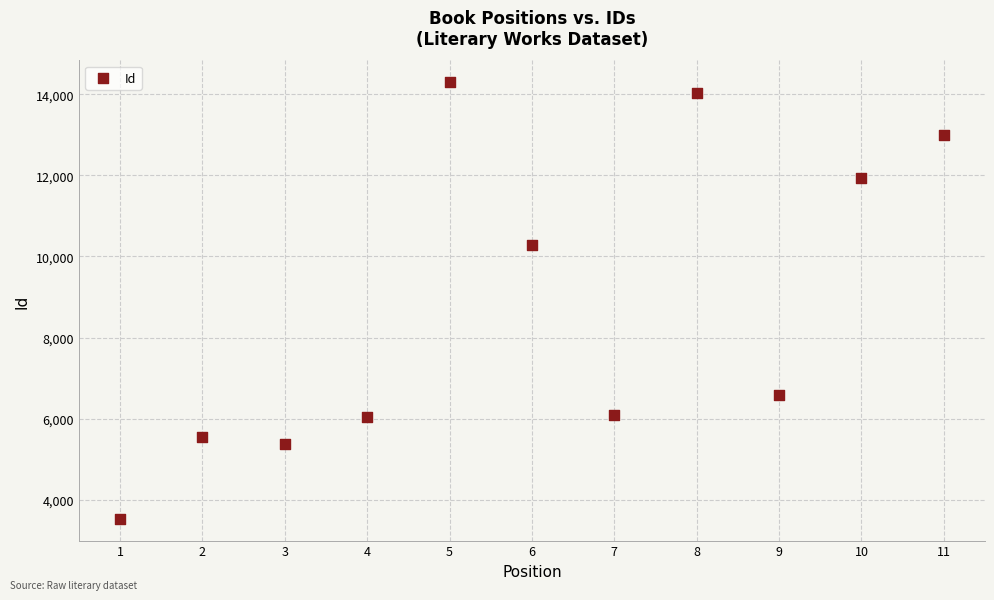

What Y value in the scatter plot is closest to 8913?

10272